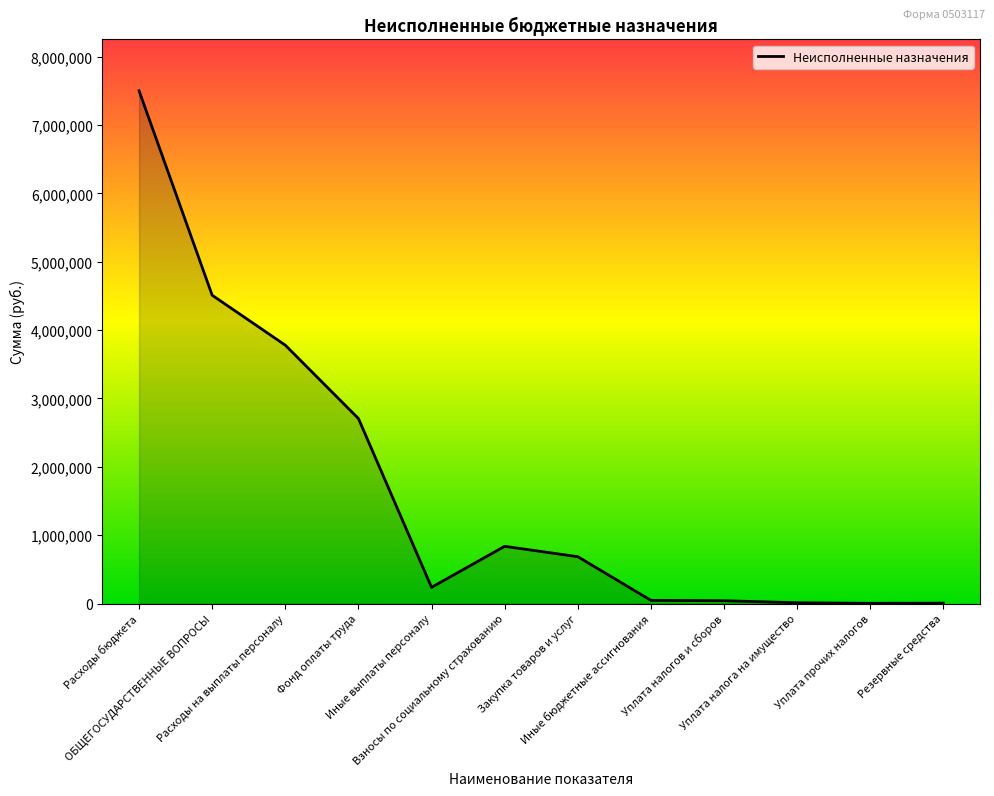

At which label is the value closest to 3753006?

Расходы на выплаты персоналу